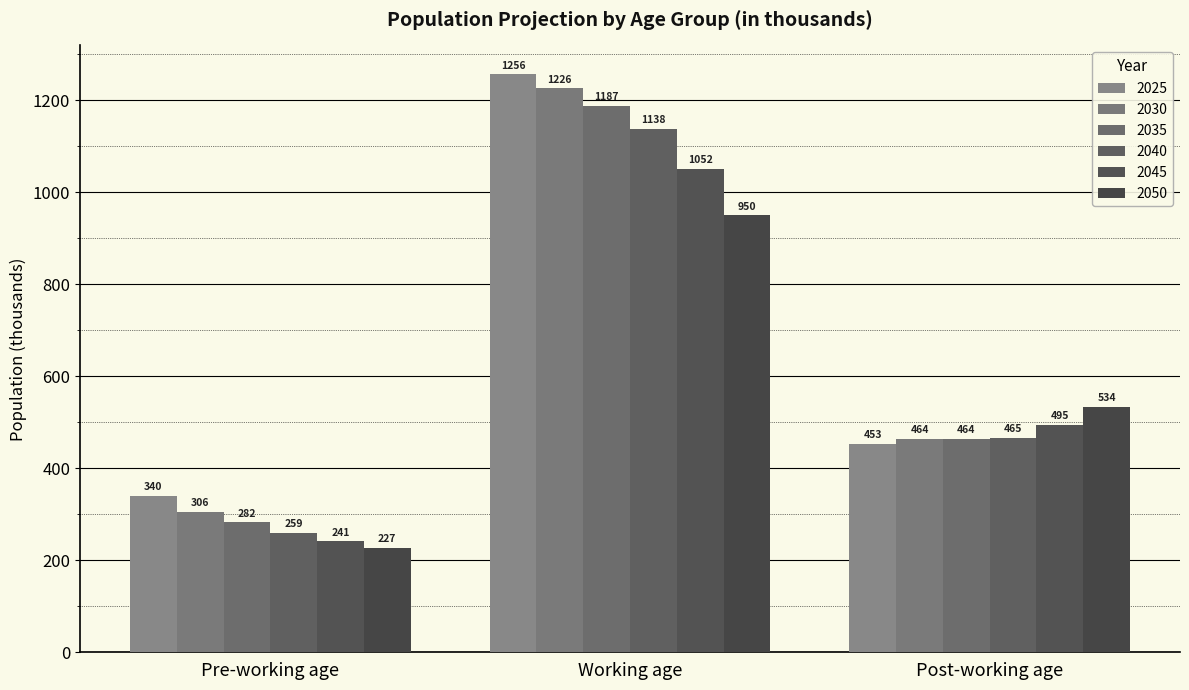

The 2035 series shows 463.6 at Post-working age. True or false?

True